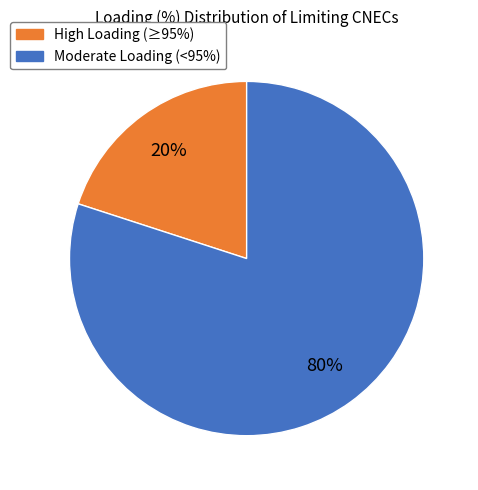

True or false: Moderate Loading (<95%) accounts for 93% of the total.

False